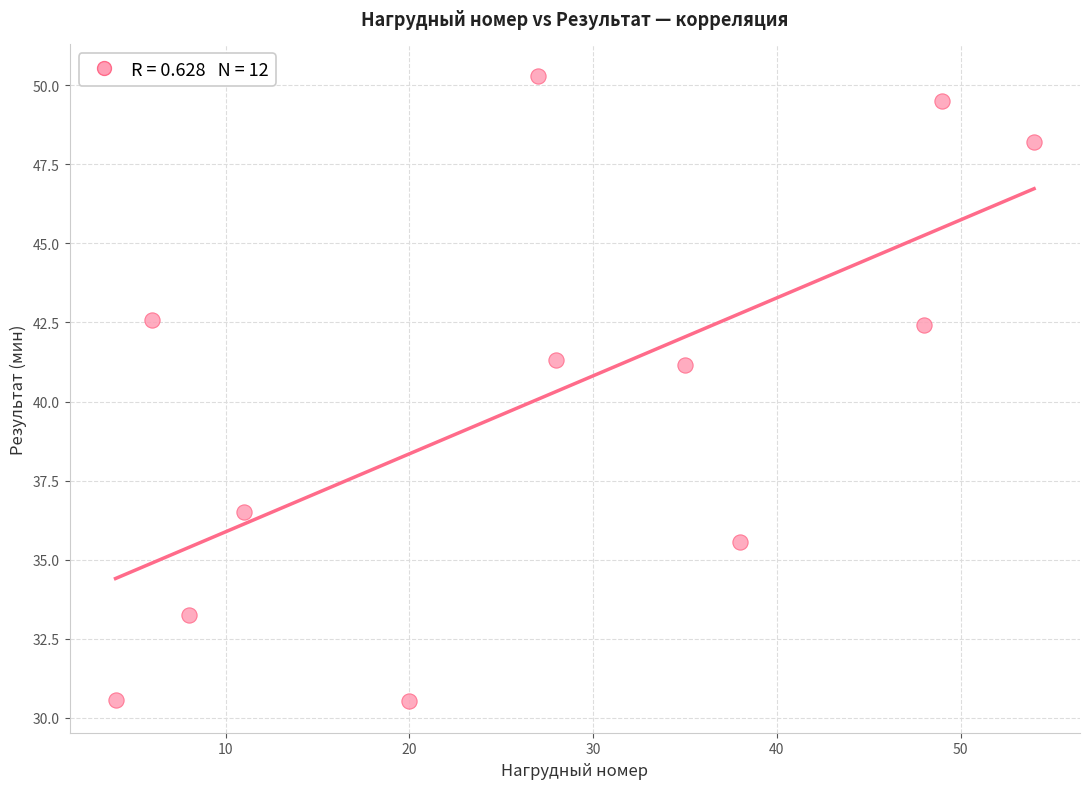

What is the average Y value?

40.2